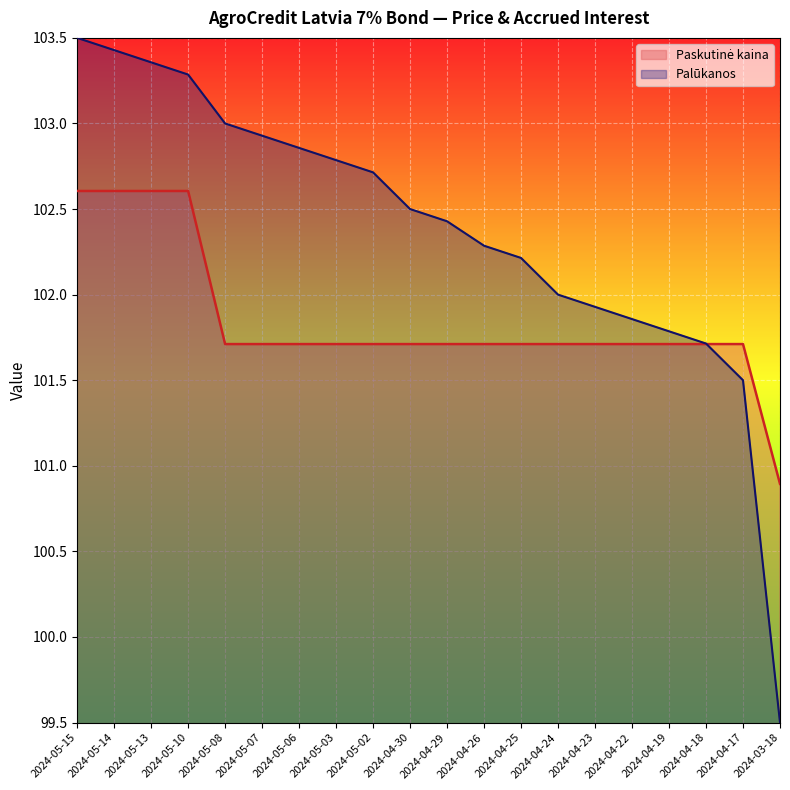

Reading left to right, transcribe all the data shown in this chart.

Paskutinė kaina: 102.6	102.6	102.6	102.6	101.7	101.7	101.7	101.7	101.7	101.7	101.7	101.7	101.7	101.7	101.7	101.7	101.7	101.7	101.7	100.9
Palūkanos: 103.5	103.4	103.4	103.3	103.0	102.9	102.9	102.8	102.7	102.5	102.4	102.3	102.2	102.0	101.9	101.9	101.8	101.7	101.5	99.5